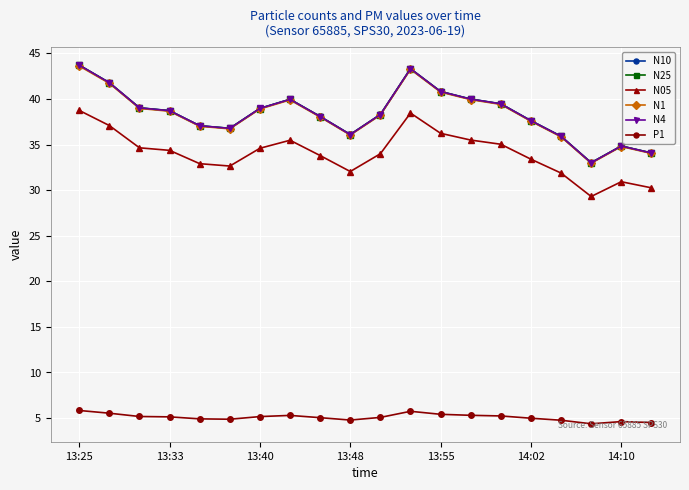

What is the smallest value displayed?

4.4